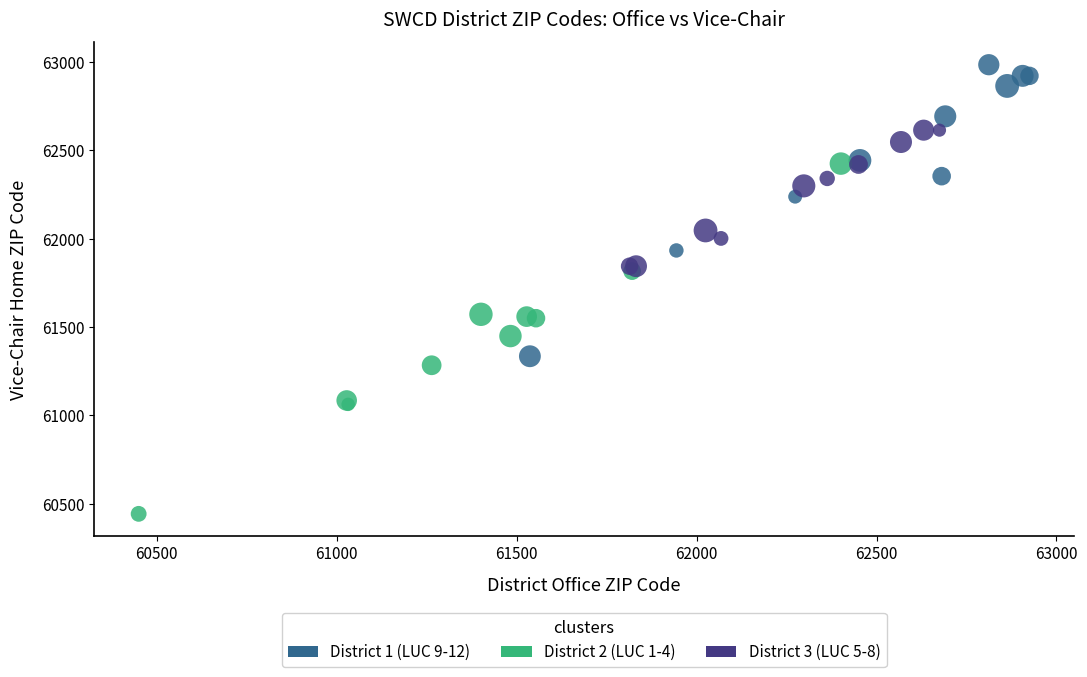

Which series has the largest Y range (max minus min)?

District 2 (LUC 1-4)